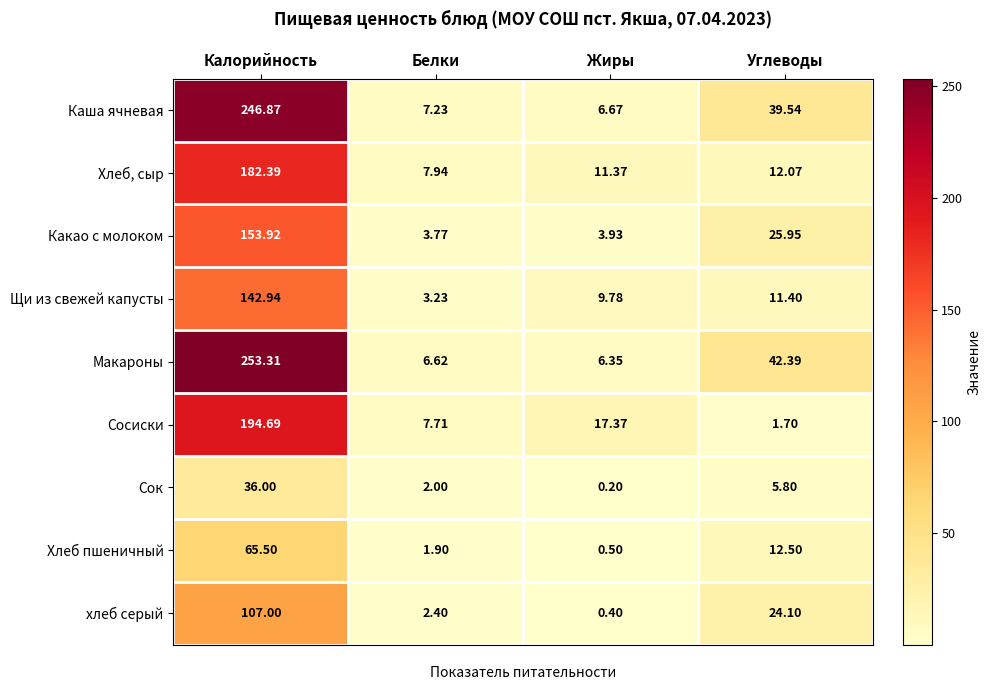

At which category is the sum across all series the highest?

Калорийность